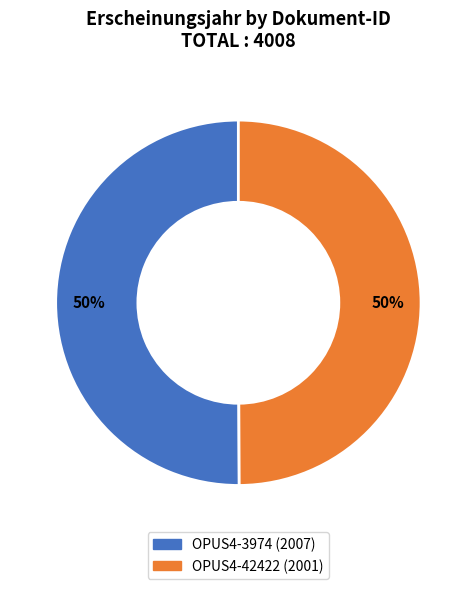

What is the ratio of the value at OPUS4-3974 to the value at OPUS4-42422?

1.0